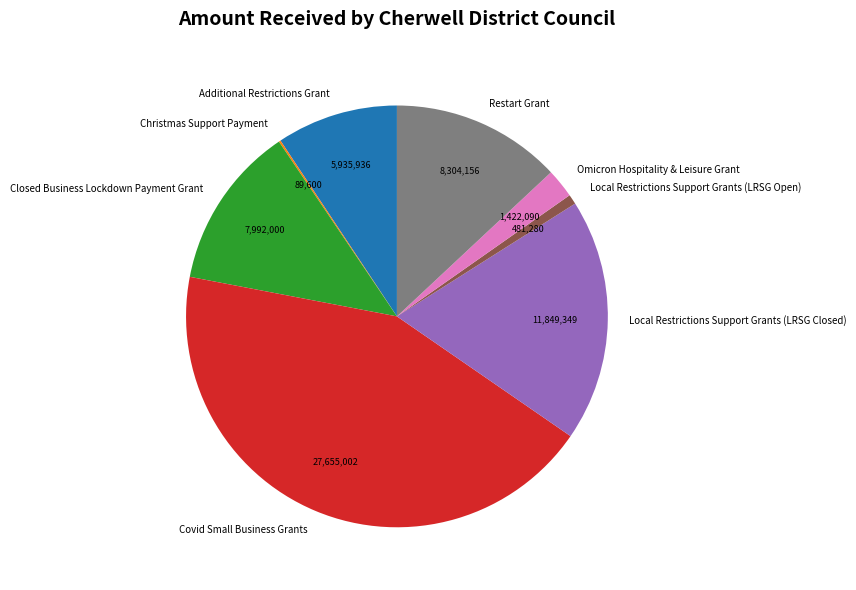

Do Covid Small Business Grants and Local Restrictions Support Grants (LRSG Closed) together represent more than half of the pie?

Yes